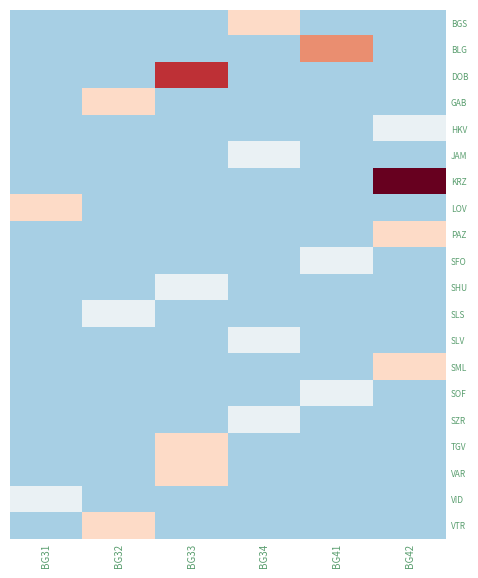

The value of SHU at BG33 is 1. True or false?

True